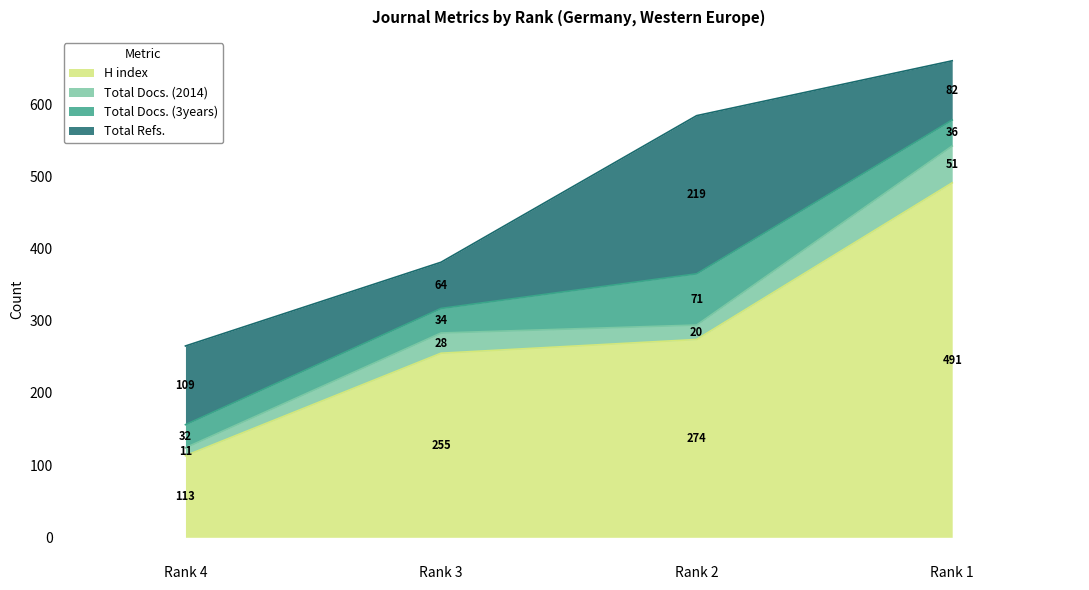

At Rank 1, list the series in order from smallest to largest.

Total Docs. (3years), Total Docs. (2014), Total Refs., H index